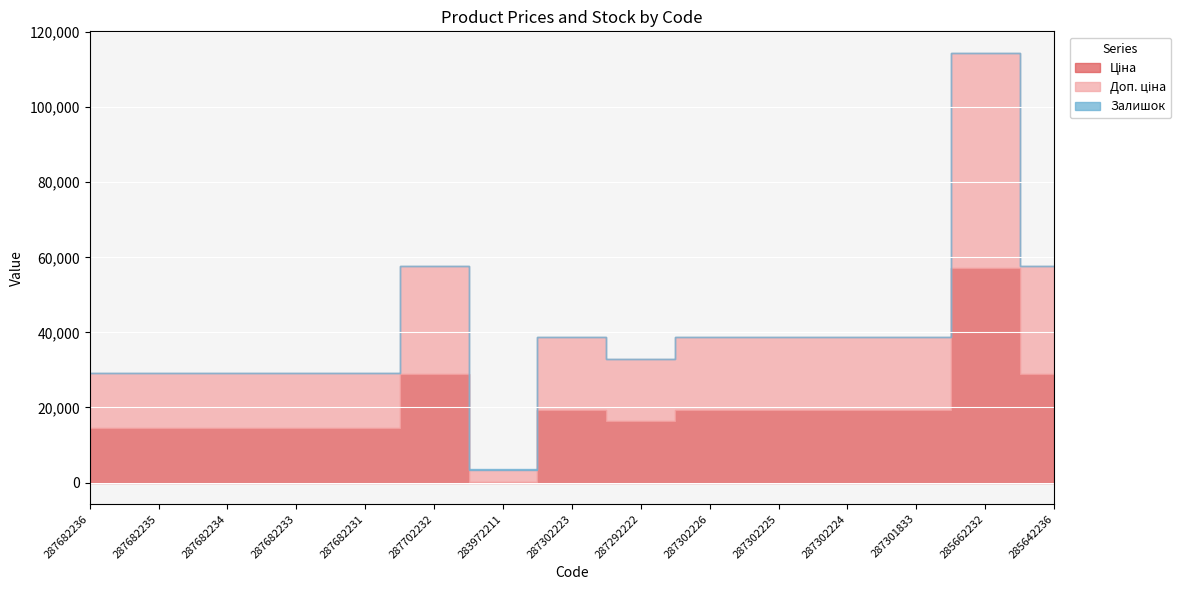

At which category is the sum across all series the highest?

285662232